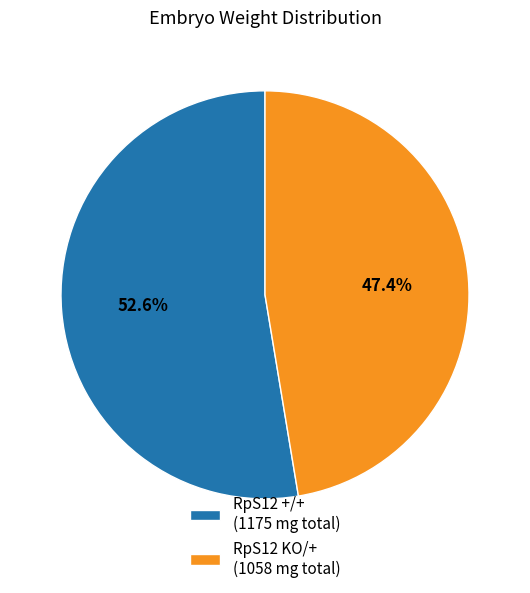

Which slice represents more than half of the pie?

RpS12 +/+